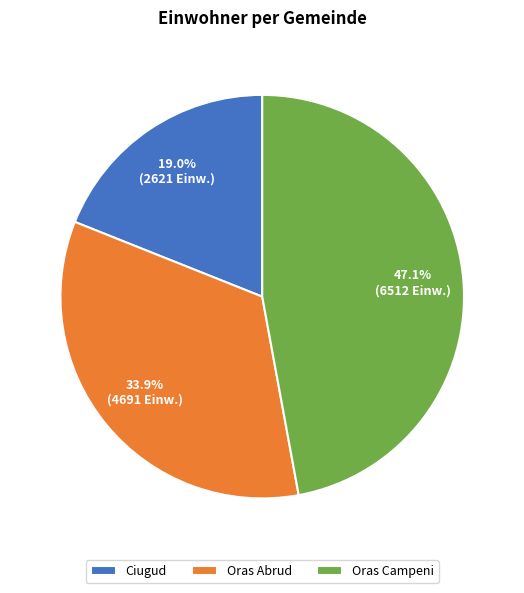

Between Oras Abrud and Ciugud, which is larger?

Oras Abrud